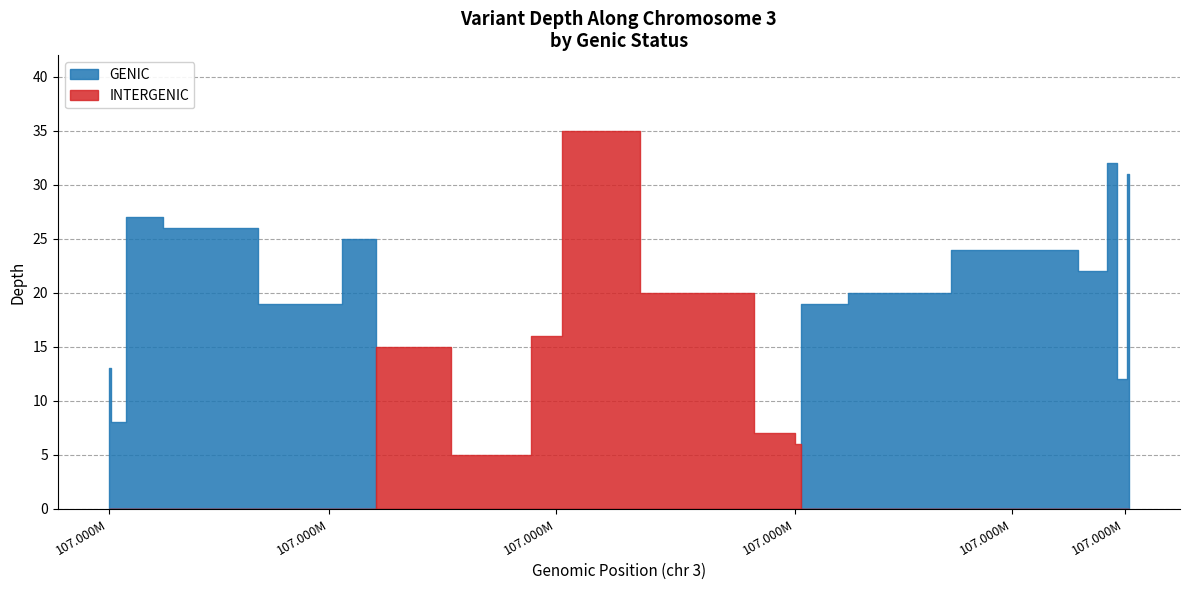

The GENIC series shows 18 at 9. True or false?

False